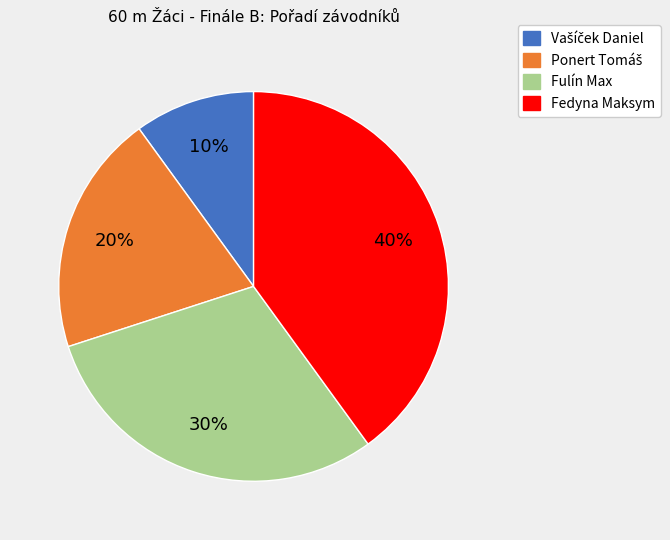

Does any single category account for the majority?

No